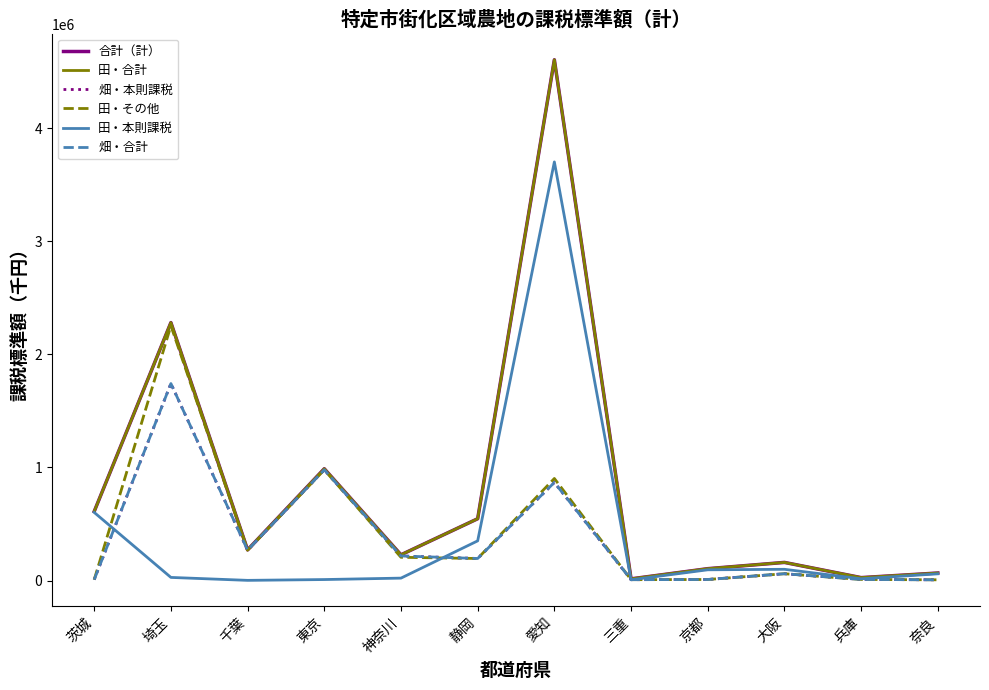

At which category does 田・合計 reach its first local peak?

埼玉